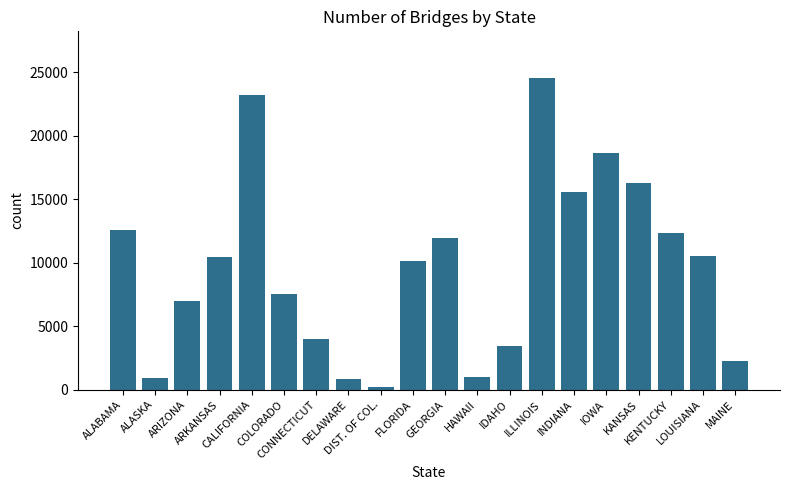

What is the sum of all values?

193527